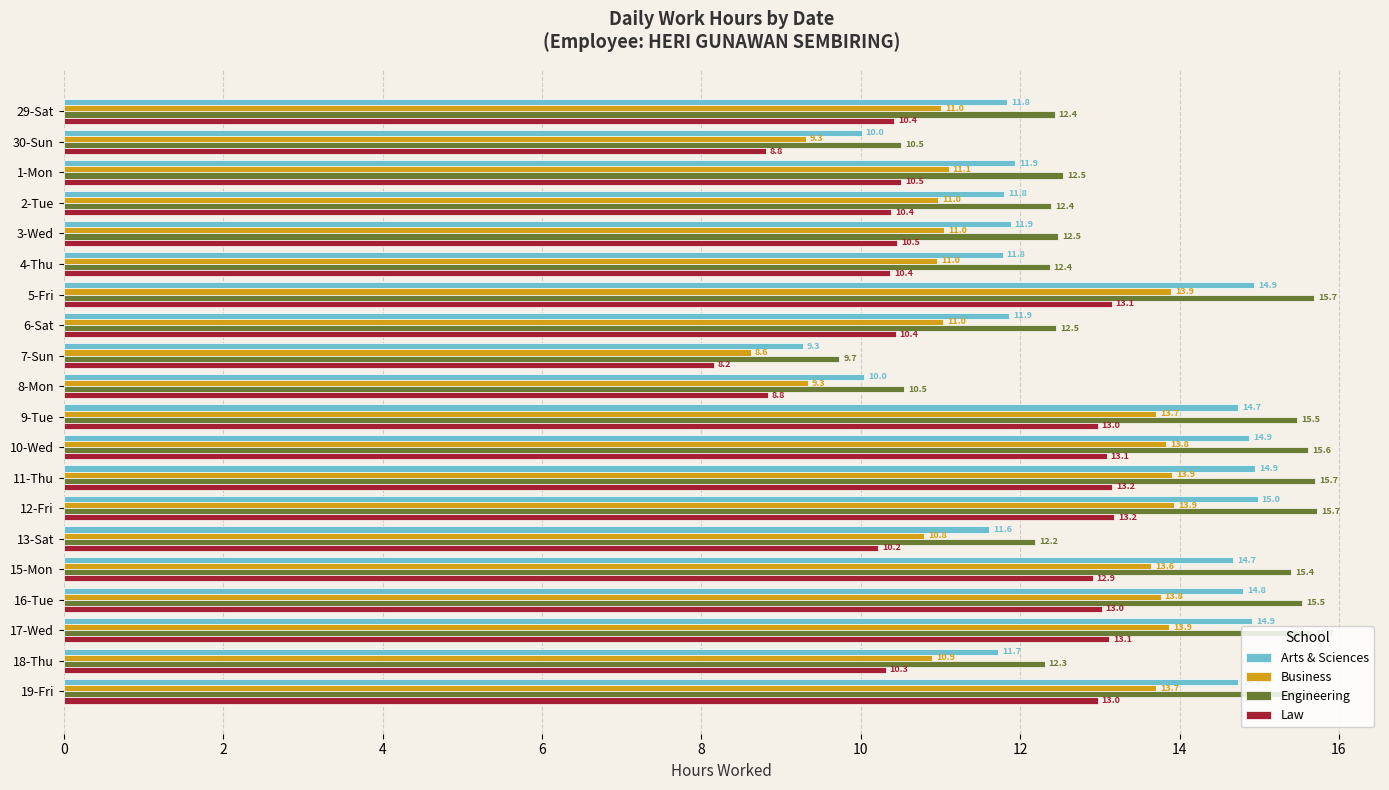

Rank the series by their maximum value, from lowest to highest.

Law, Business, Arts & Sciences, Engineering